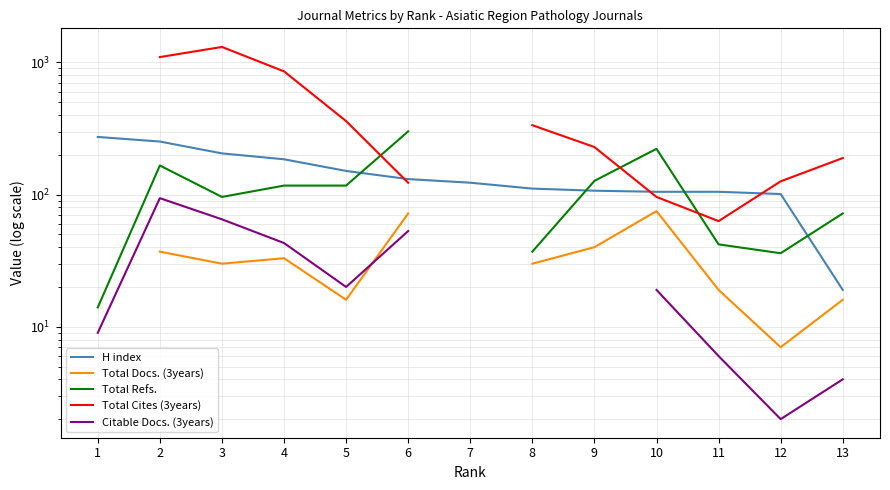

What are all the series names shown in the legend?

H index, Total Docs. (3years), Total Refs., Total Cites (3years), Citable Docs. (3years)